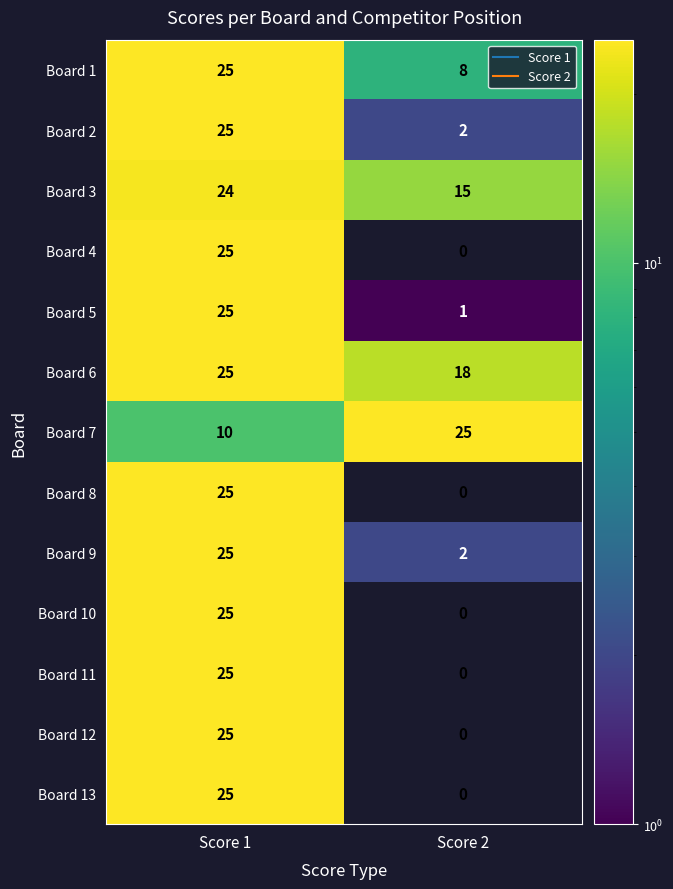

The value of Board 13 at Score 2 is 15. True or false?

False